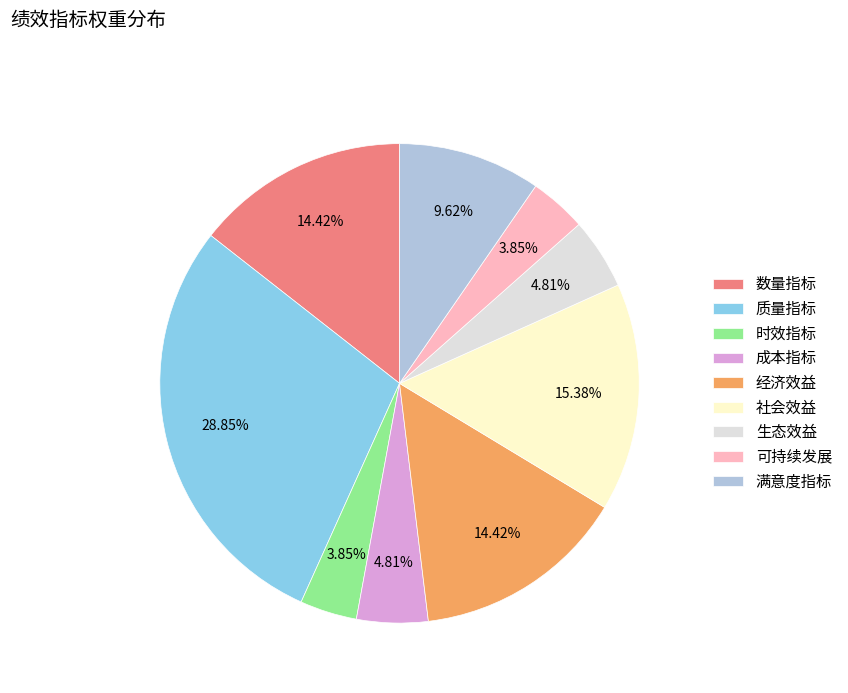

The 经济效益 slice represents 14% of the pie. True or false?

True